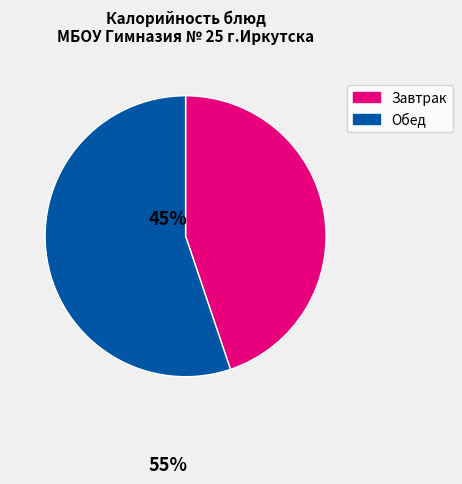

Is it true that Завтрак is 40% of the pie?

False